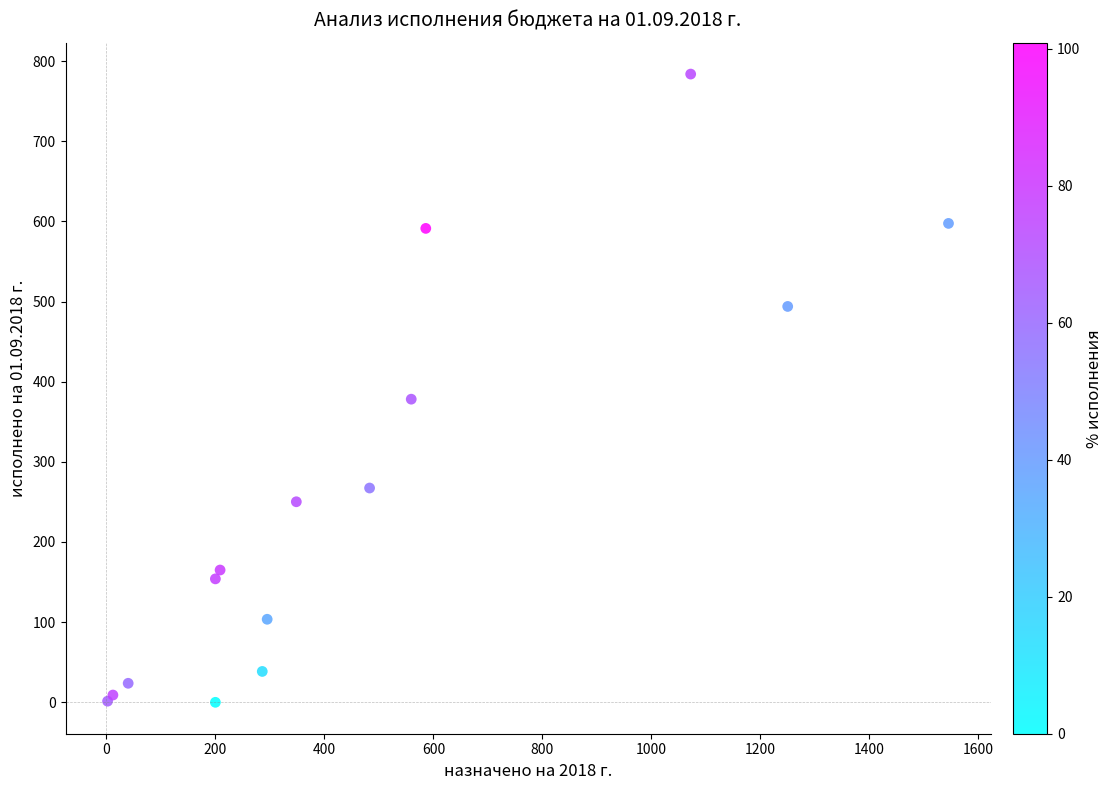

What Y value in the scatter plot is closest to 391?

378.1